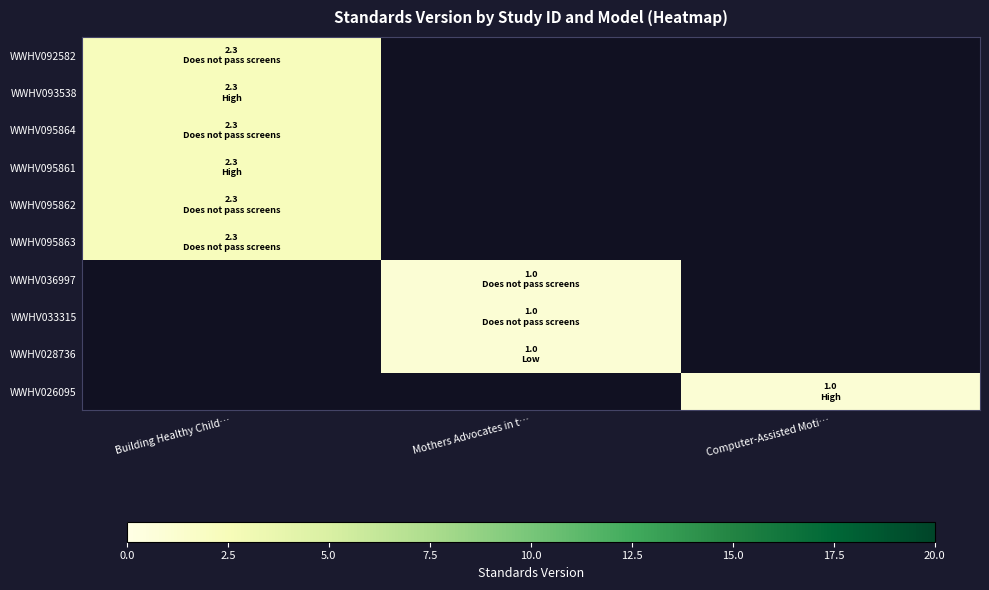

What is the maximum value for WWHV095861?

2.3